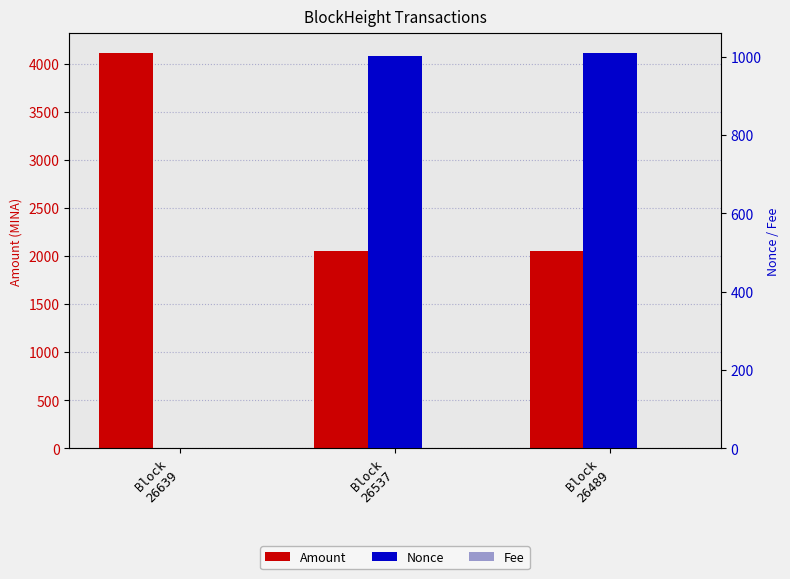

What is the sum of all Nonce values?

2012.0